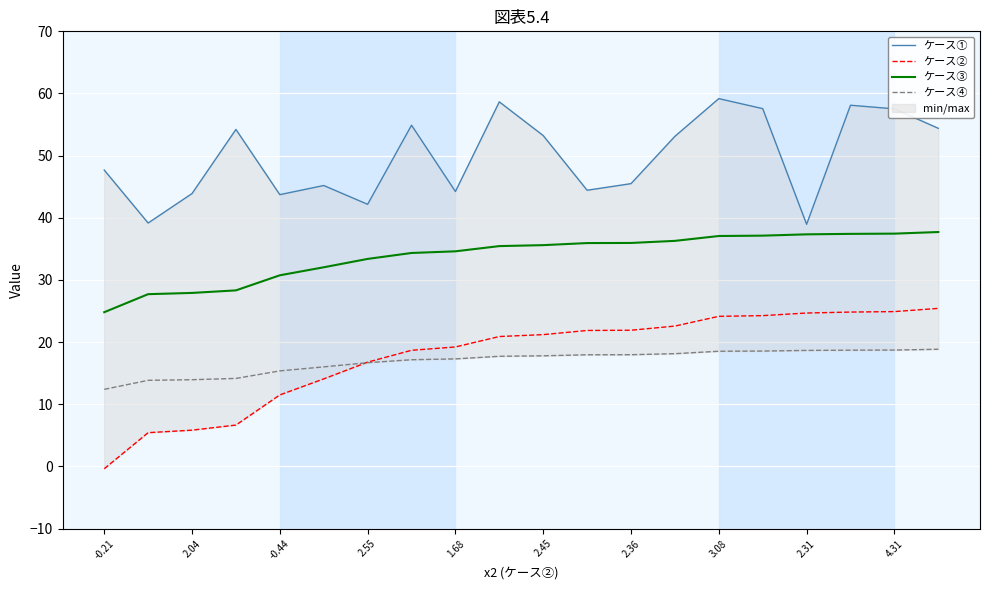

What is the minimum value shown in the chart?

-0.4